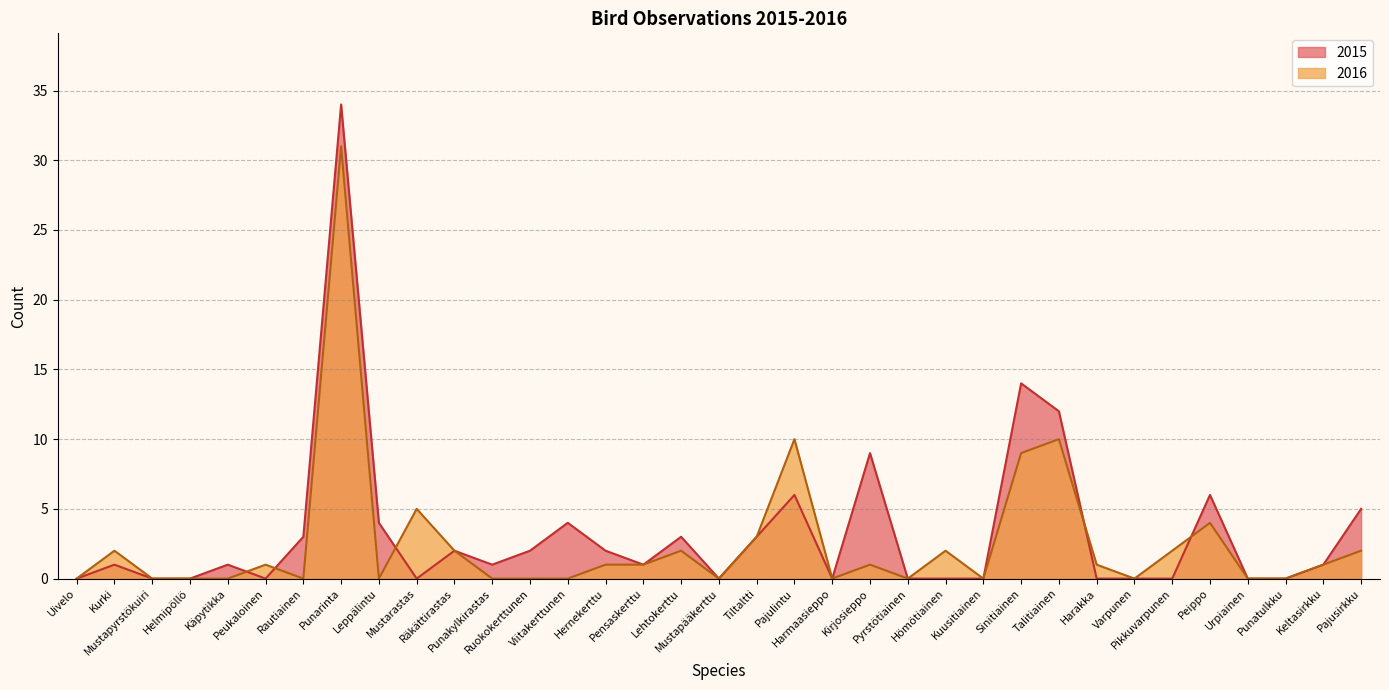

What is the average value of the 2016 series?

3